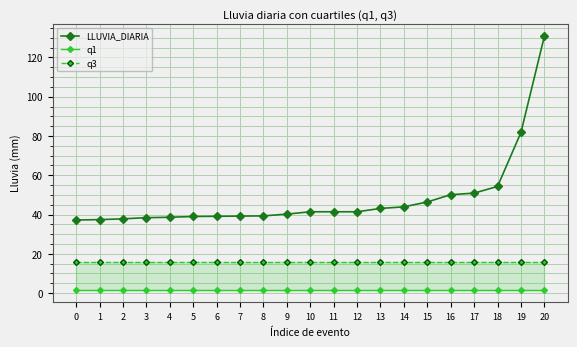

Reading left to right, transcribe all the data shown in this chart.

LLUVIA_DIARIA: 37.2	37.4	37.8	38.4	38.6	39.0	39.1	39.2	39.3	40.2	41.4	41.4	41.4	43.1	43.9	46.4	50.1	50.9	54.3	81.8	130.8
q1: 1.8	1.8	1.8	1.8	1.8	1.8	1.8	1.8	1.8	1.8	1.8	1.8	1.8	1.8	1.8	1.8	1.8	1.8	1.8	1.8	1.8
q3: 15.8	15.8	15.8	15.8	15.8	15.8	15.8	15.8	15.8	15.8	15.8	15.8	15.8	15.8	15.8	15.8	15.8	15.8	15.8	15.8	15.8